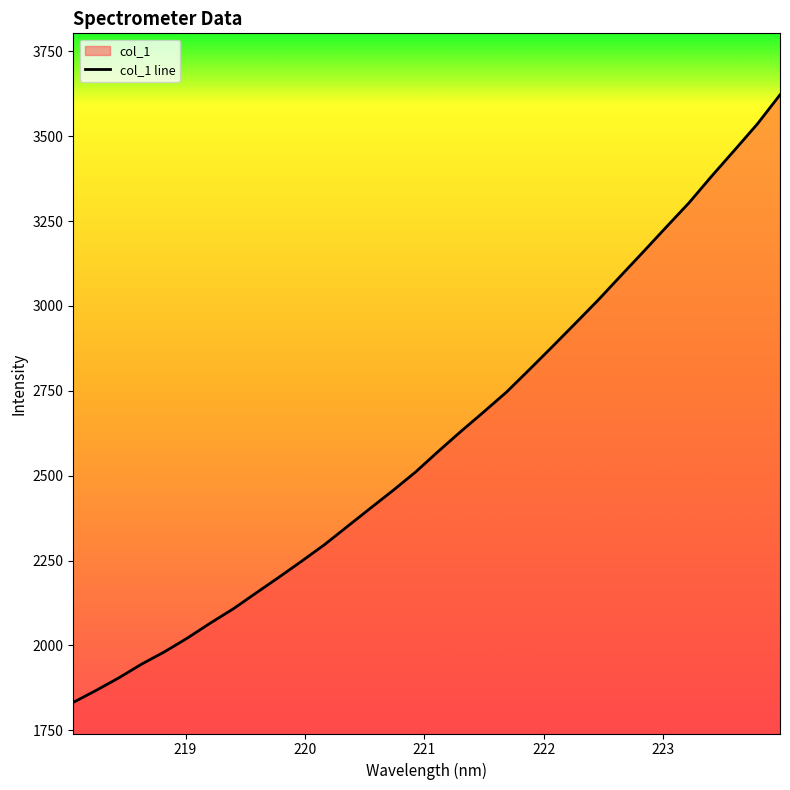

What is the value of the 14th point from the left?

2402.9